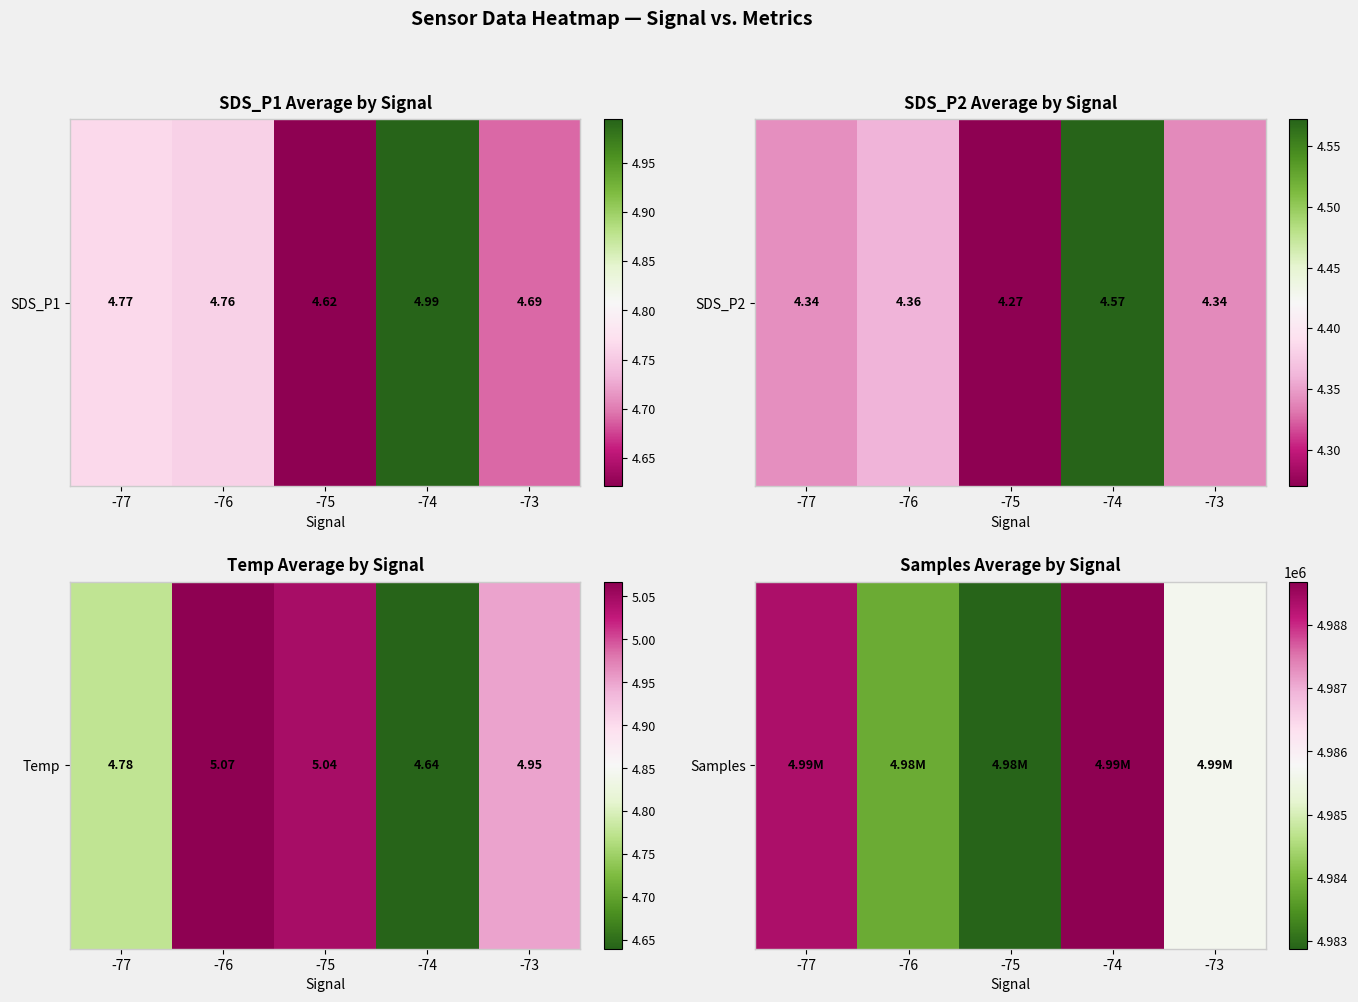

How many values exceed 4985643?

2